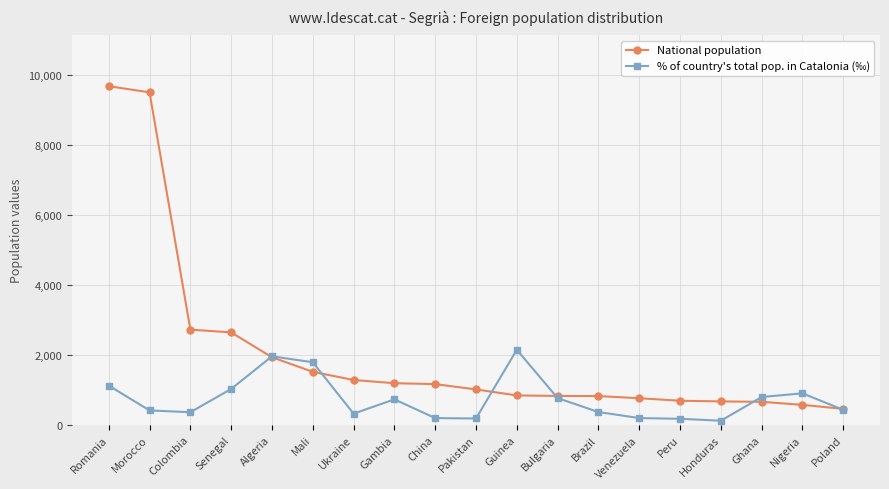

What is the difference between the maximum and second lowest values in the % of country's total pop. in Catalonia (‰) series?

1972